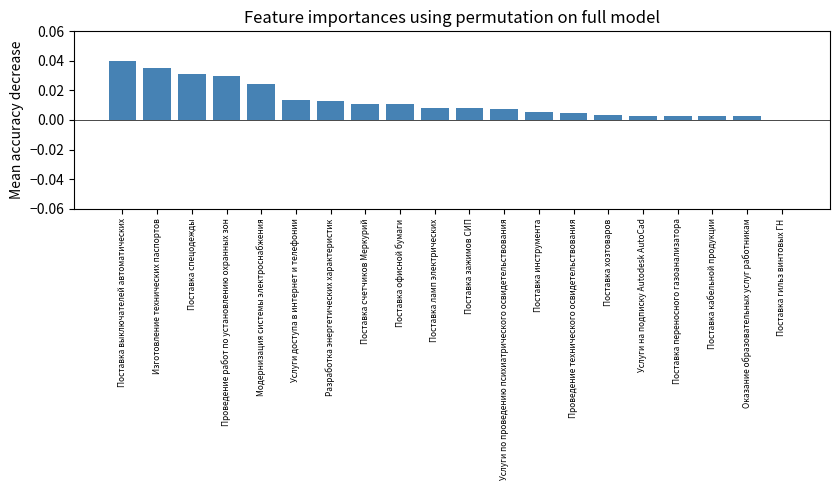

The value at Поставка выключателей автоматических is 0.1. True or false?

False